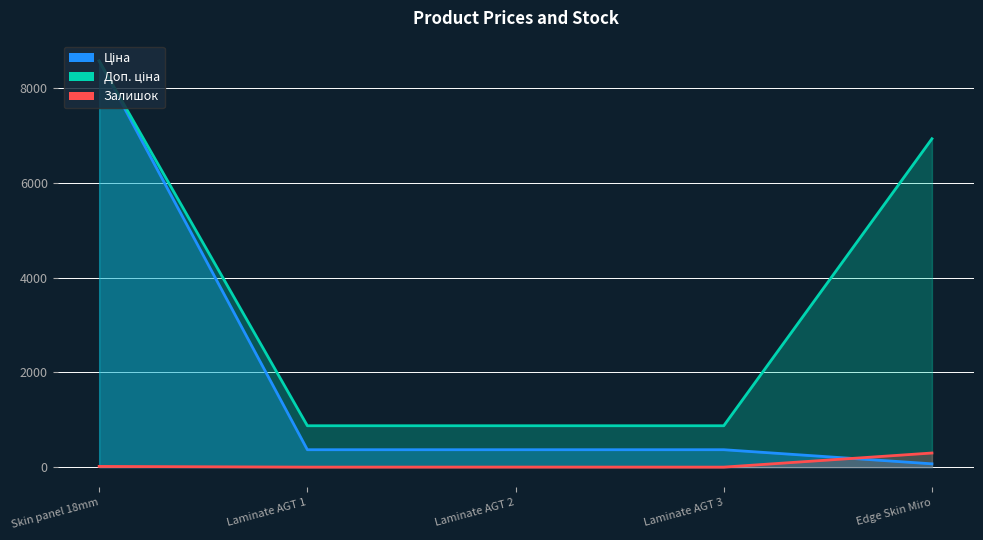

True or false: Ціна and Доп. ціна intersect in this chart.

False